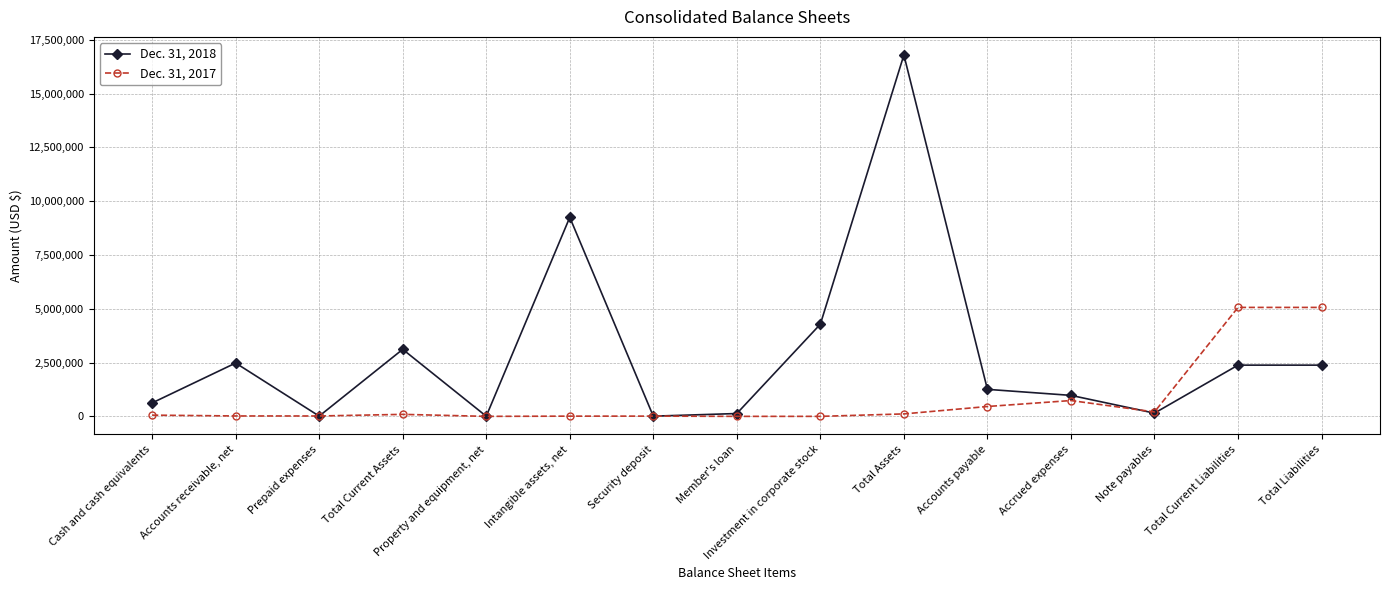

True or false: Dec. 31, 2018 has more than 1 points higher than both neighbors.

True